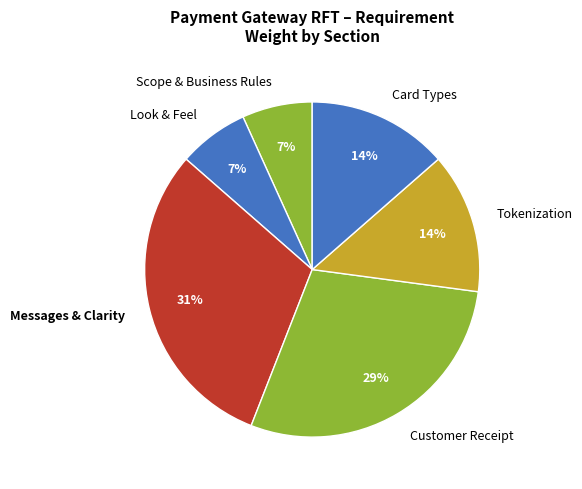

What is the largest slice in the pie chart?

Messages & Clarity